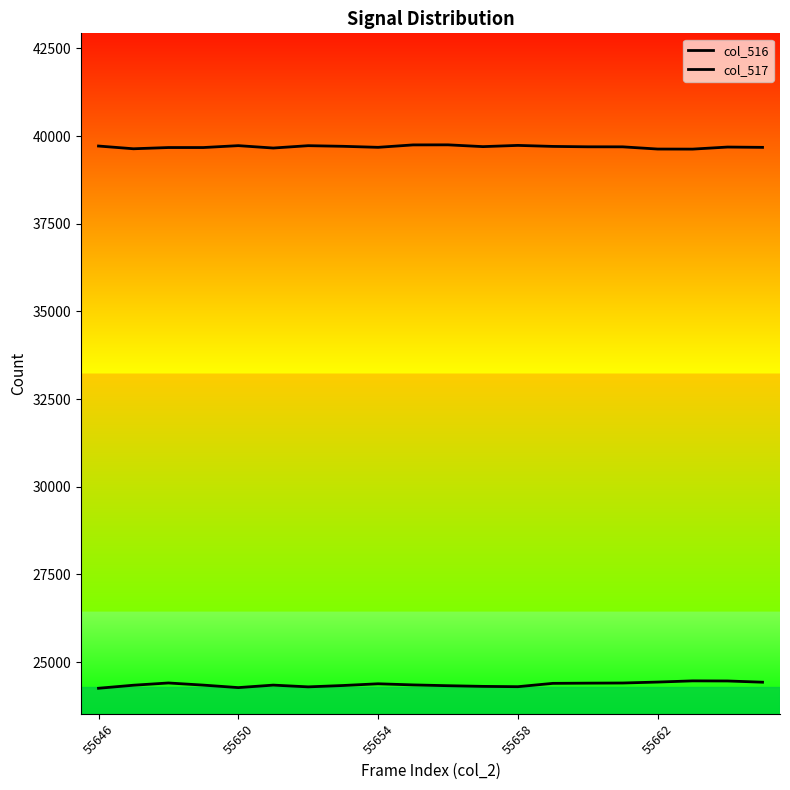

How many lines are shown in the chart?

2